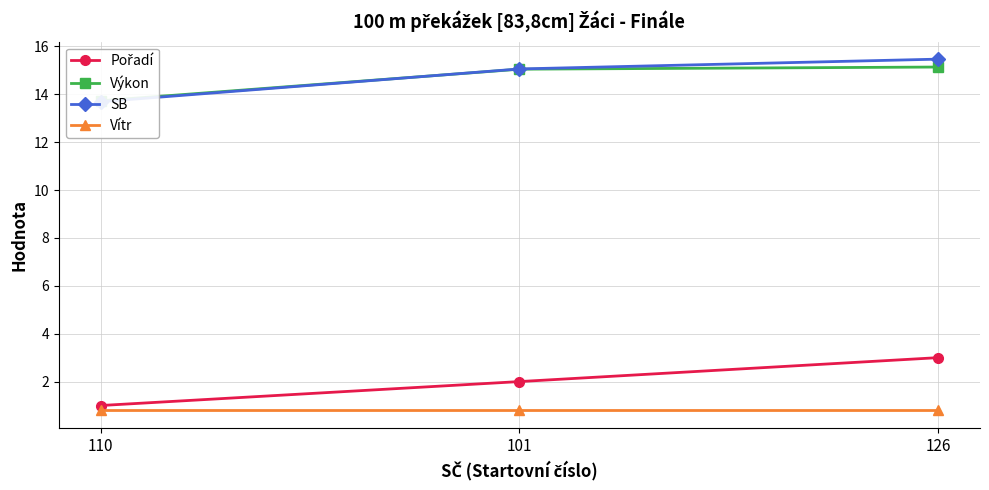

What is the sum of the Výkon values at 110 and 101?

28.8